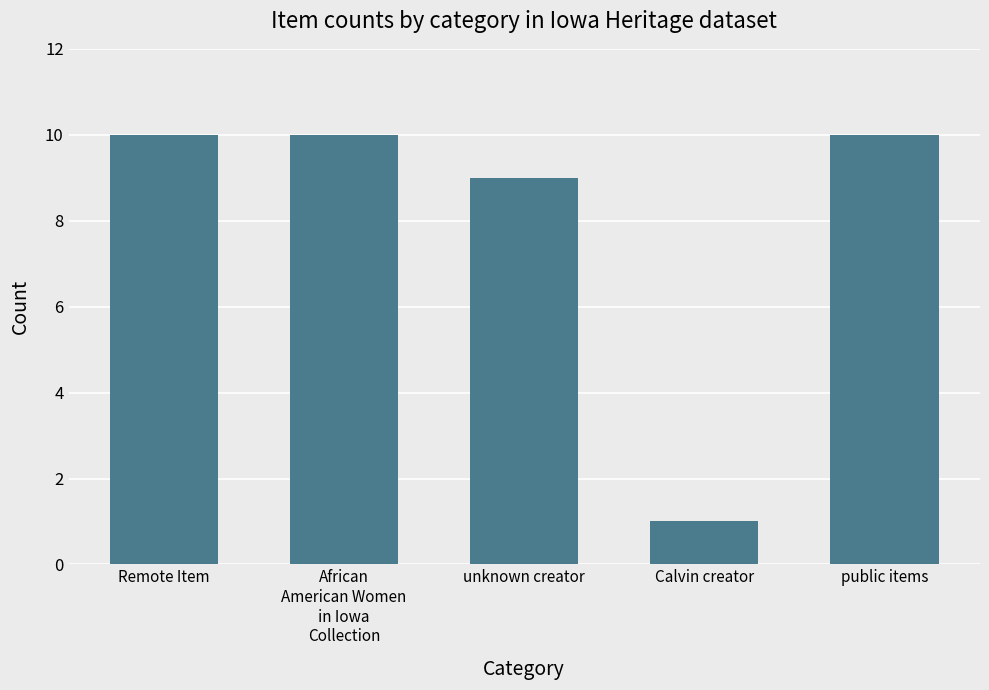

What is the sum of the values at public items and unknown creator?

19